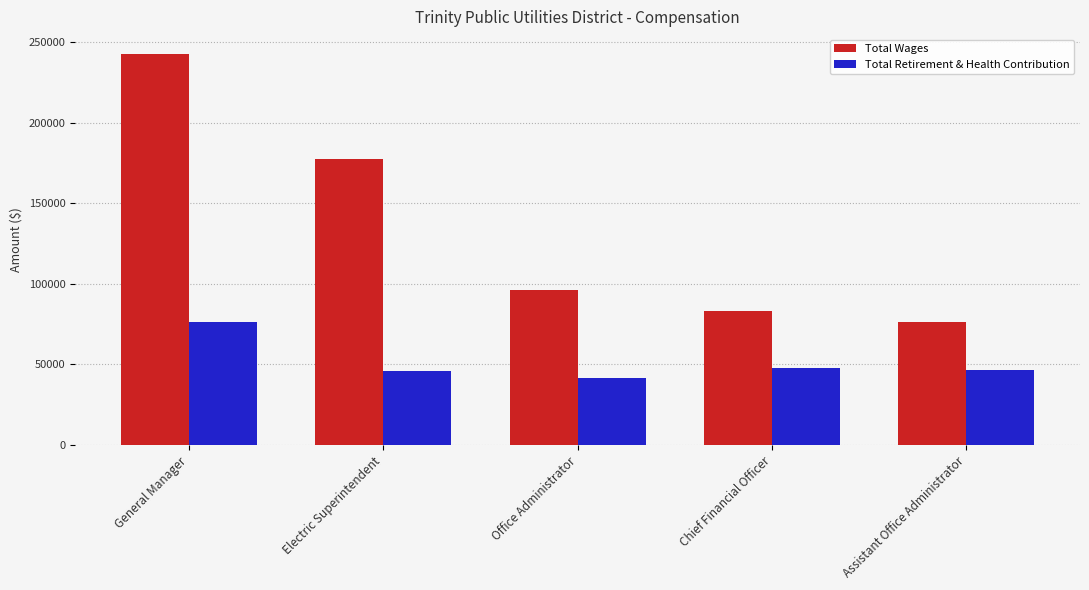

What is the difference between the maximum and minimum values in the Total Retirement & Health Contribution series?

34642